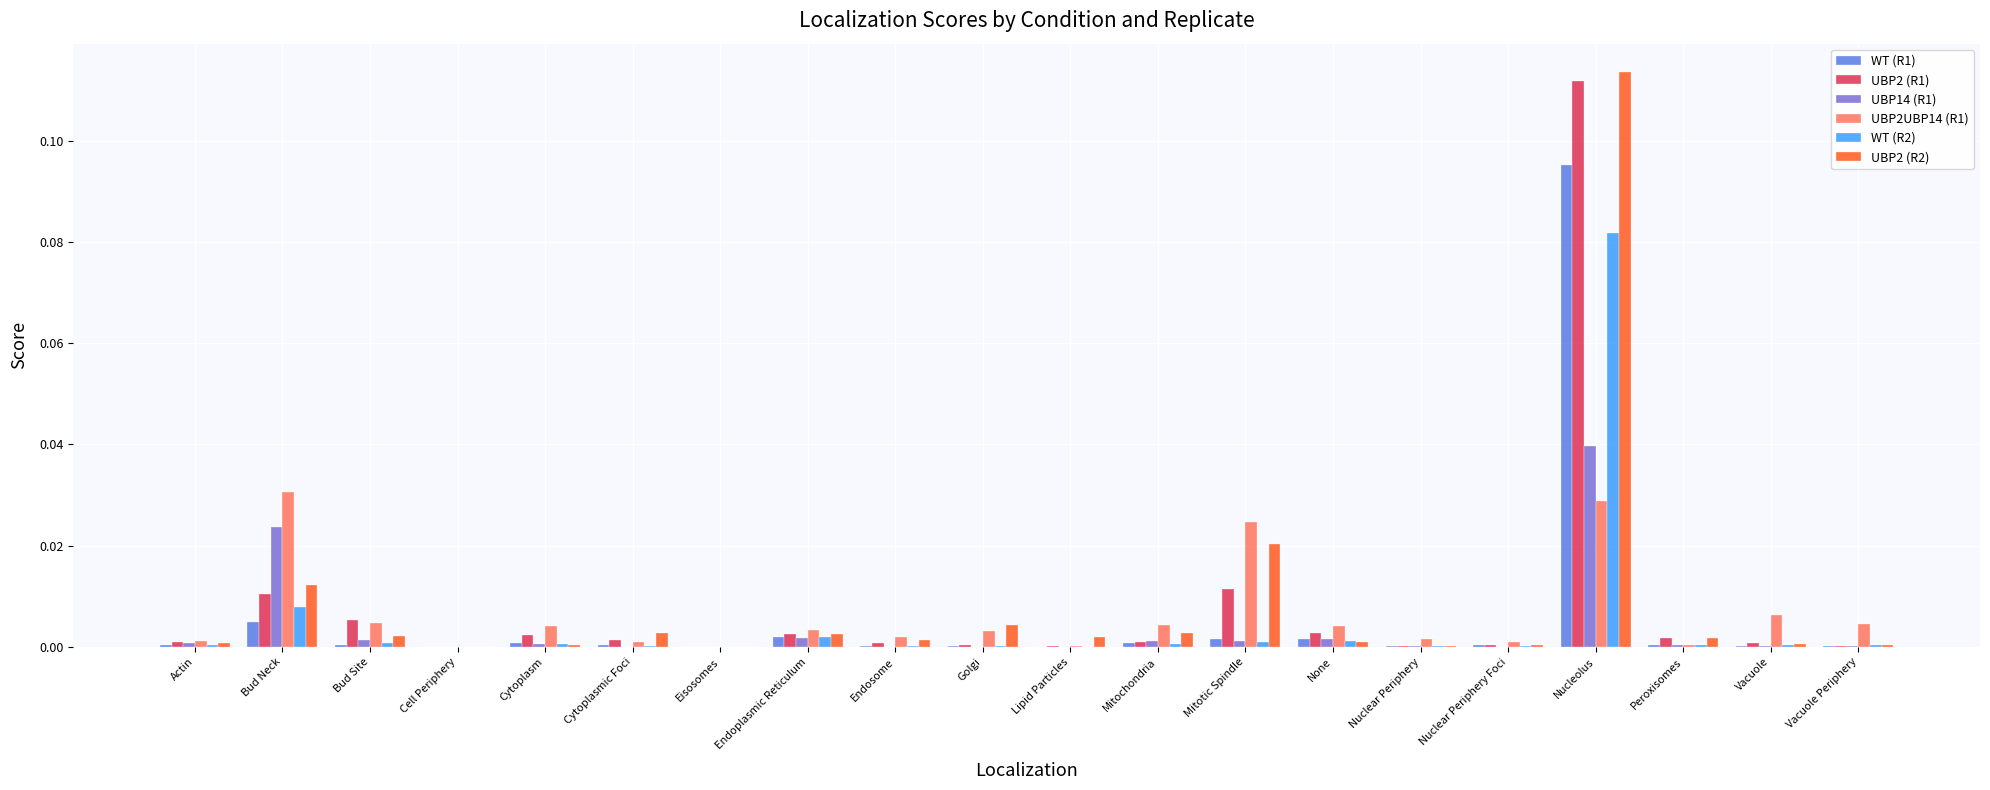

At which category is the sum across all series the highest?

Nucleolus